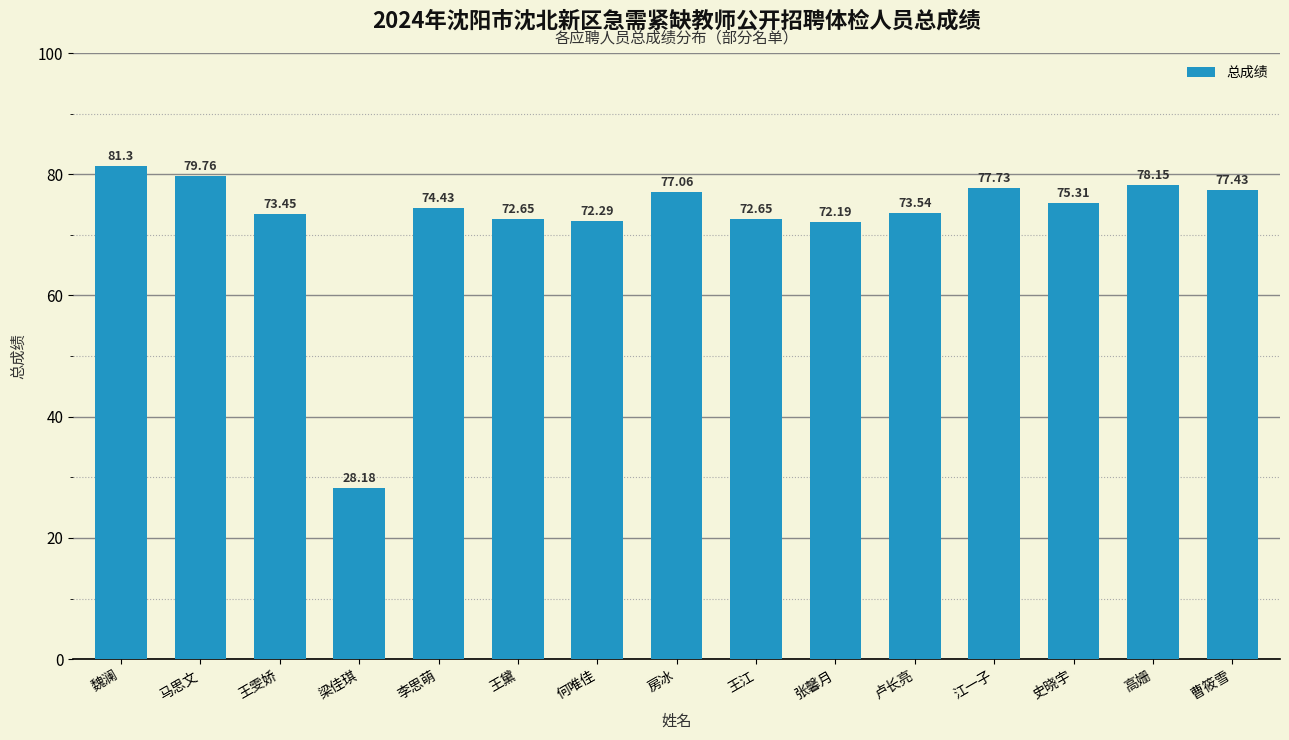

Between 江一子 and 房冰, which is larger?

江一子